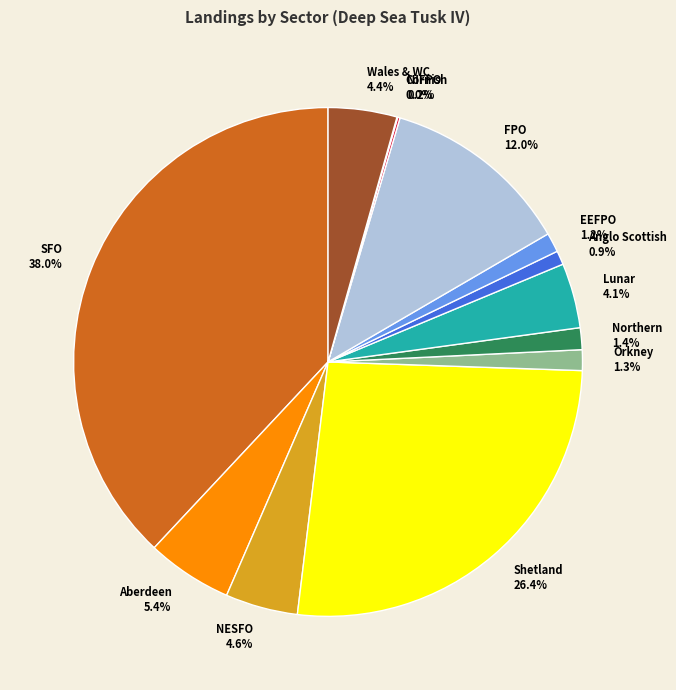

What percentage is NOT represented by Orkney?

98.7%